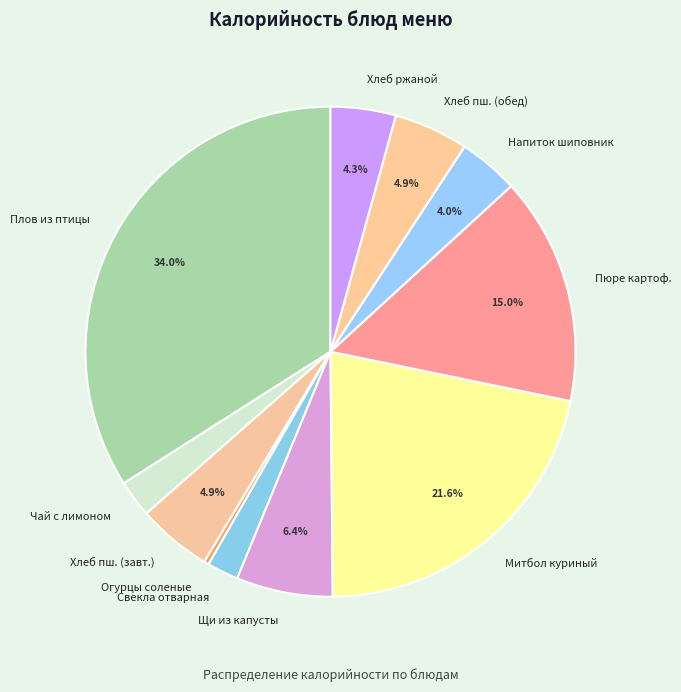

Do Пюре картоф. and Хлеб пш. (обед) together represent more than half of the pie?

No